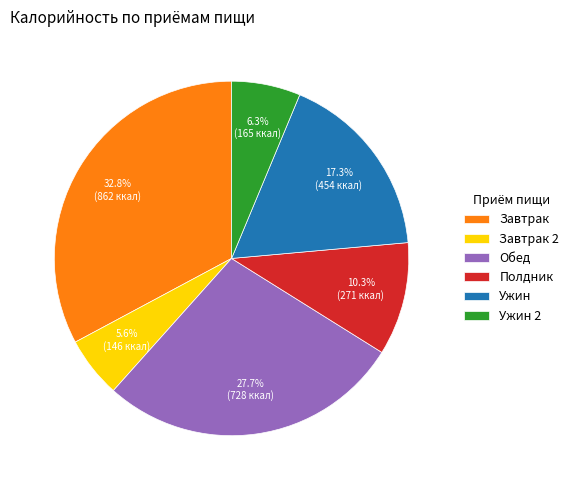

Count the number of slices in the pie.

6